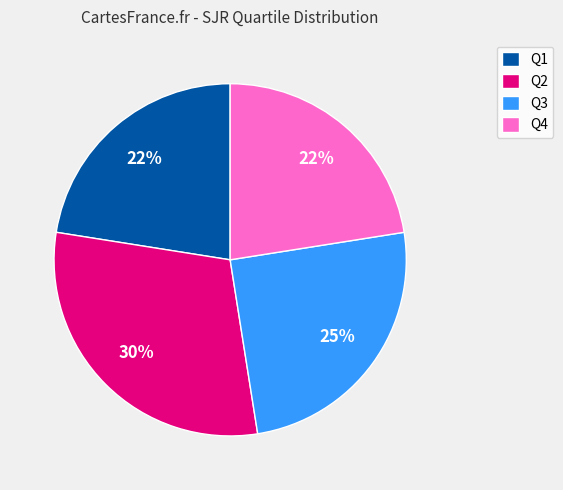

True or false: Q2 accounts for 30% of the total.

True